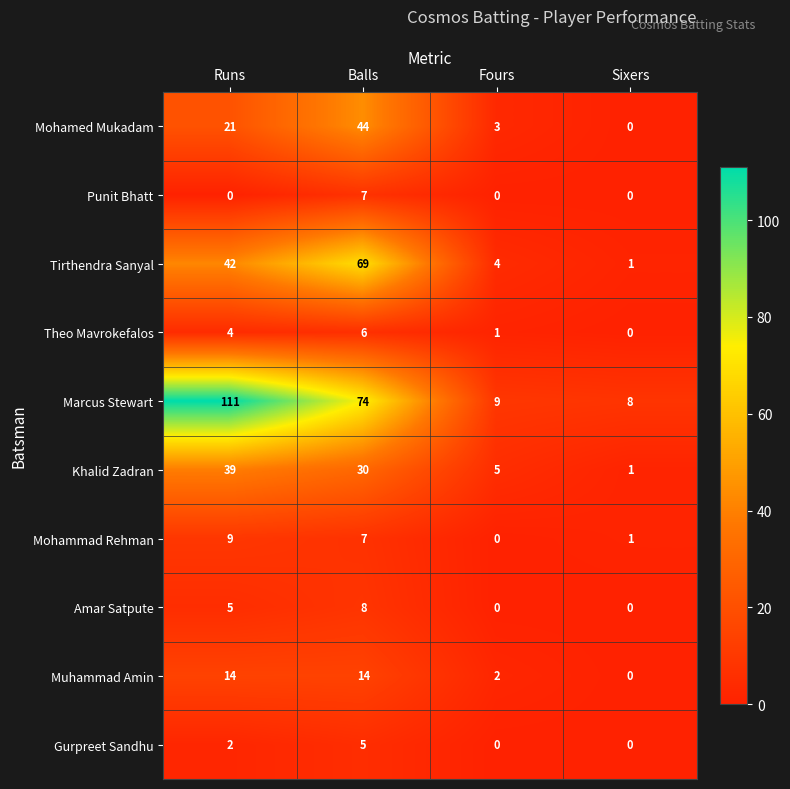

How many series are shown in this chart?

10